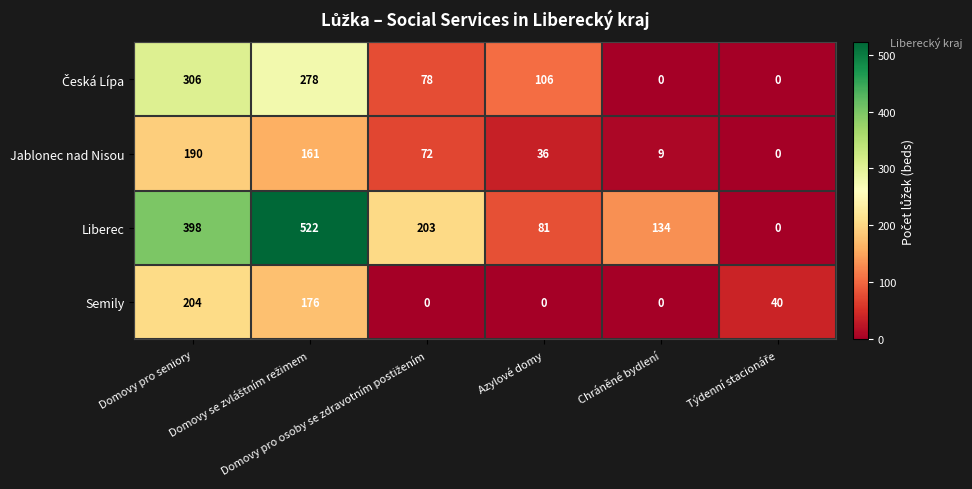

Which series has the largest range (max minus min)?

Liberec